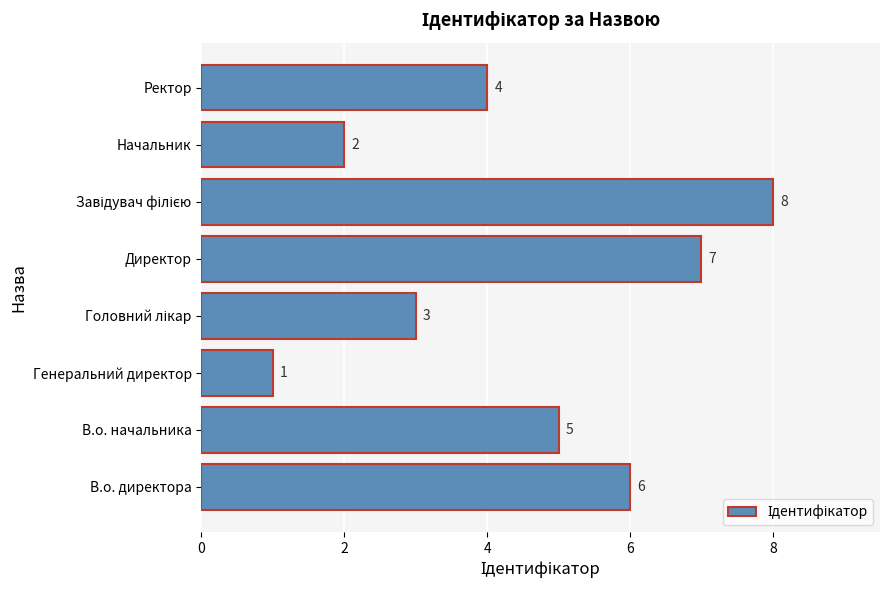

Between Директор and В.о. директора, which is larger?

Директор